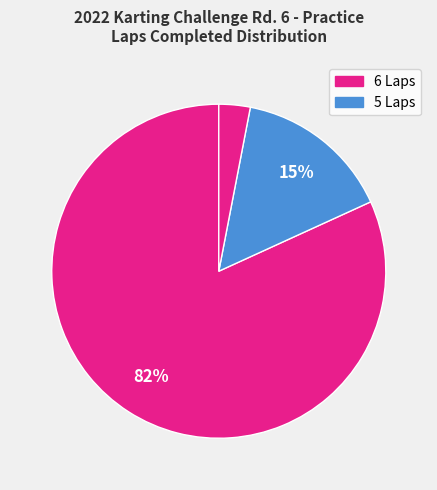

How many segments does this pie chart have?

3